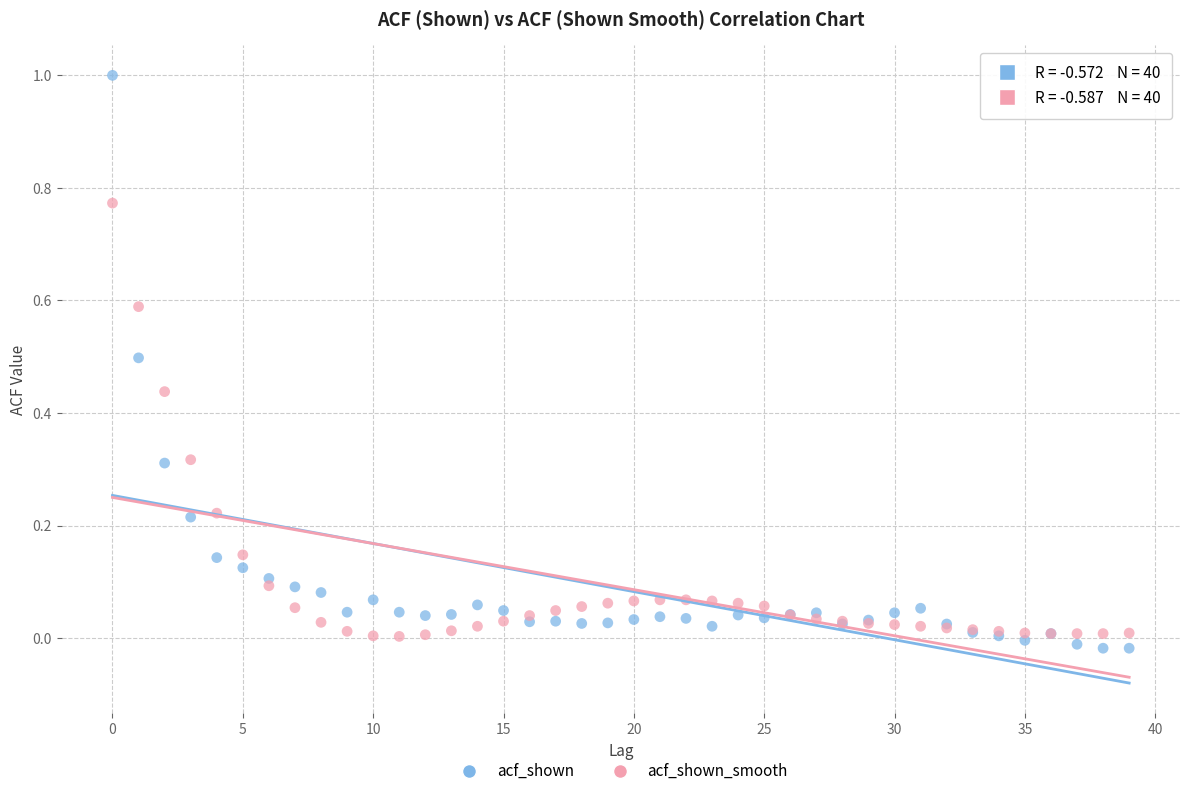

What are all the series names shown in the legend?

acf_shown, acf_shown_smooth